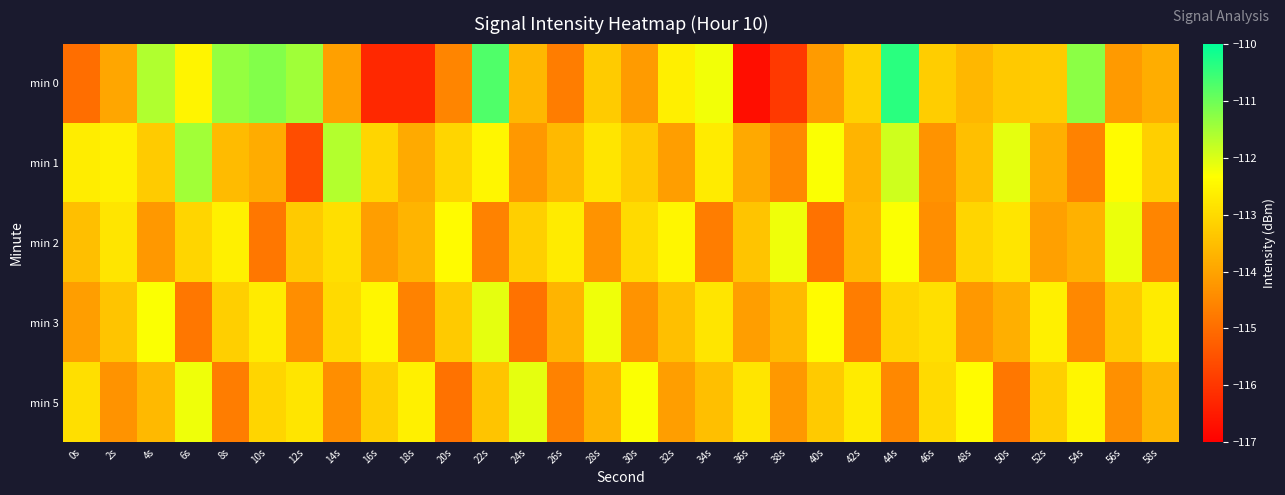

Reading left to right, transcribe all the data shown in this chart.

min 0: 0s=-115.0	2s=-114.0	4s=-111.6	6s=-112.5	8s=-111.4	10s=-111.2	12s=-111.5	14s=-114.1	16s=-116.3	18s=-116.3	20s=-114.5	22s=-110.7	24s=-113.6	26s=-114.7	28s=-113.3	30s=-114.1	32s=-112.6	34s=-112.2	36s=-116.7	38s=-115.9	40s=-114.1	42s=-113.2	44s=-110.4	46s=-113.2	48s=-113.6	50s=-113.3	52s=-113.3	54s=-111.3	56s=-114.2	58s=-113.8
min 1: 0s=-112.7	2s=-112.6	4s=-113.3	6s=-111.5	8s=-113.6	10s=-113.8	12s=-115.6	14s=-111.6	16s=-113.1	18s=-113.9	20s=-113.1	22s=-112.5	24s=-114.2	26s=-113.6	28s=-112.8	30s=-113.3	32s=-114.1	34s=-112.7	36s=-113.9	38s=-114.5	40s=-112.3	42s=-113.7	44s=-111.9	46s=-114.3	48s=-113.5	50s=-112.1	52s=-113.8	54s=-114.6	56s=-112.4	58s=-113.2
min 2: 0s=-113.5	2s=-112.8	4s=-114.2	6s=-113.1	8s=-112.6	10s=-114.8	12s=-113.3	14s=-112.9	16s=-114.1	18s=-113.7	20s=-112.4	22s=-114.6	24s=-113.2	26s=-112.7	28s=-114.3	30s=-113.0	32s=-112.5	34s=-114.7	36s=-113.4	38s=-112.2	40s=-114.9	42s=-113.6	44s=-112.3	46s=-114.4	48s=-113.1	50s=-112.8	52s=-114.0	54s=-113.8	56s=-112.2	58s=-114.5
min 3: 0s=-114.1	2s=-113.4	4s=-112.3	6s=-114.8	8s=-113.2	10s=-112.7	12s=-114.4	14s=-113.0	16s=-112.5	18s=-114.6	20s=-113.3	22s=-112.1	24s=-114.9	26s=-113.7	28s=-112.2	30s=-114.3	32s=-113.5	34s=-112.8	36s=-114.1	38s=-113.6	40s=-112.4	42s=-114.7	44s=-113.1	46s=-112.9	48s=-114.2	50s=-113.8	52s=-112.6	54s=-114.5	56s=-113.3	58s=-112.7
min 5: 0s=-112.9	2s=-114.3	4s=-113.6	6s=-112.2	8s=-114.7	10s=-113.1	12s=-112.8	14s=-114.4	16s=-113.2	18s=-112.6	20s=-114.9	22s=-113.4	24s=-112.1	26s=-114.6	28s=-113.7	30s=-112.3	32s=-114.1	34s=-113.5	36s=-112.8	38s=-114.2	40s=-113.3	42s=-112.7	44s=-114.5	46s=-113.0	48s=-112.4	50s=-114.8	52s=-113.2	54s=-112.5	56s=-114.3	58s=-113.7